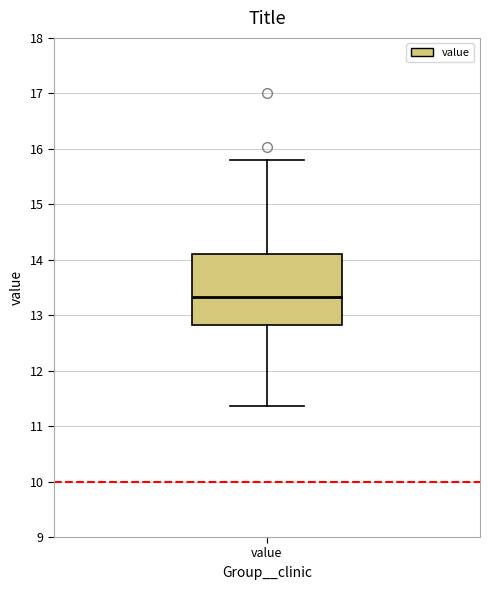

Read this box plot against the y-axis: the position of the median line, the range covered by the box, and the ends of both whiskers. The values are not printed on the chart, so give them approximately, as read against the axis.

median 13.3, box 12.8 to 14.1, whiskers 11.4 to 15.8